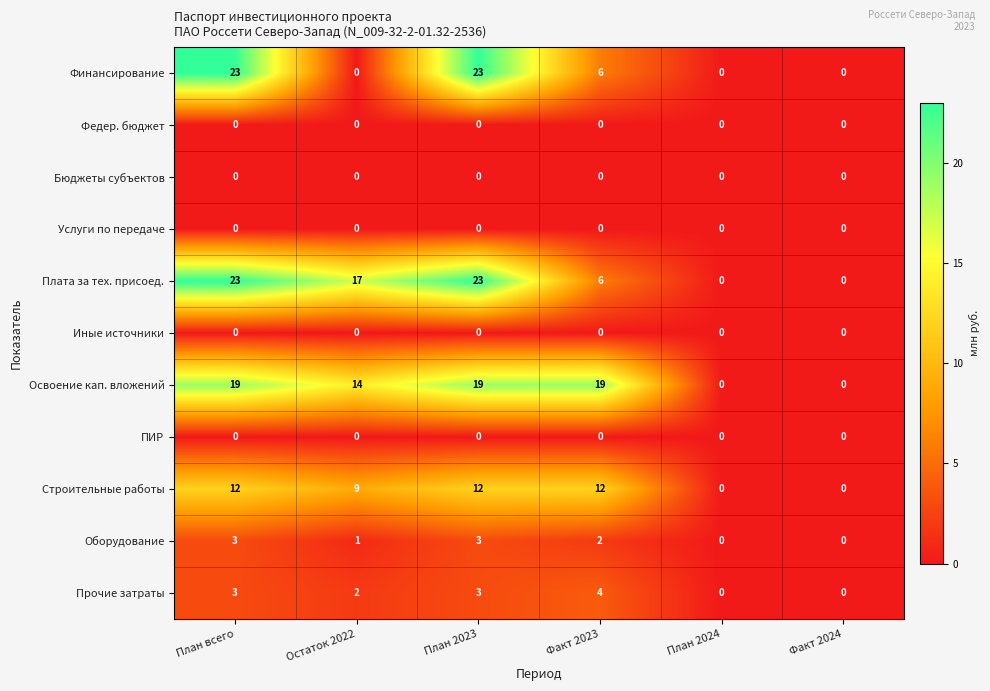

The value of Строительные работы at Факт 2023 is 12. True or false?

True